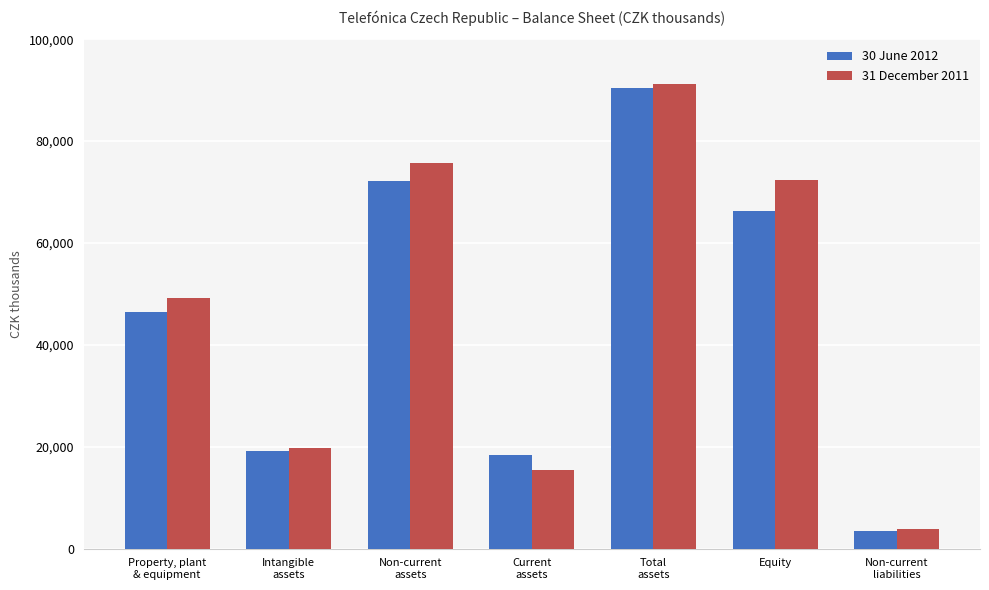

What is the label of the 4th bar from the right?

Current
assets